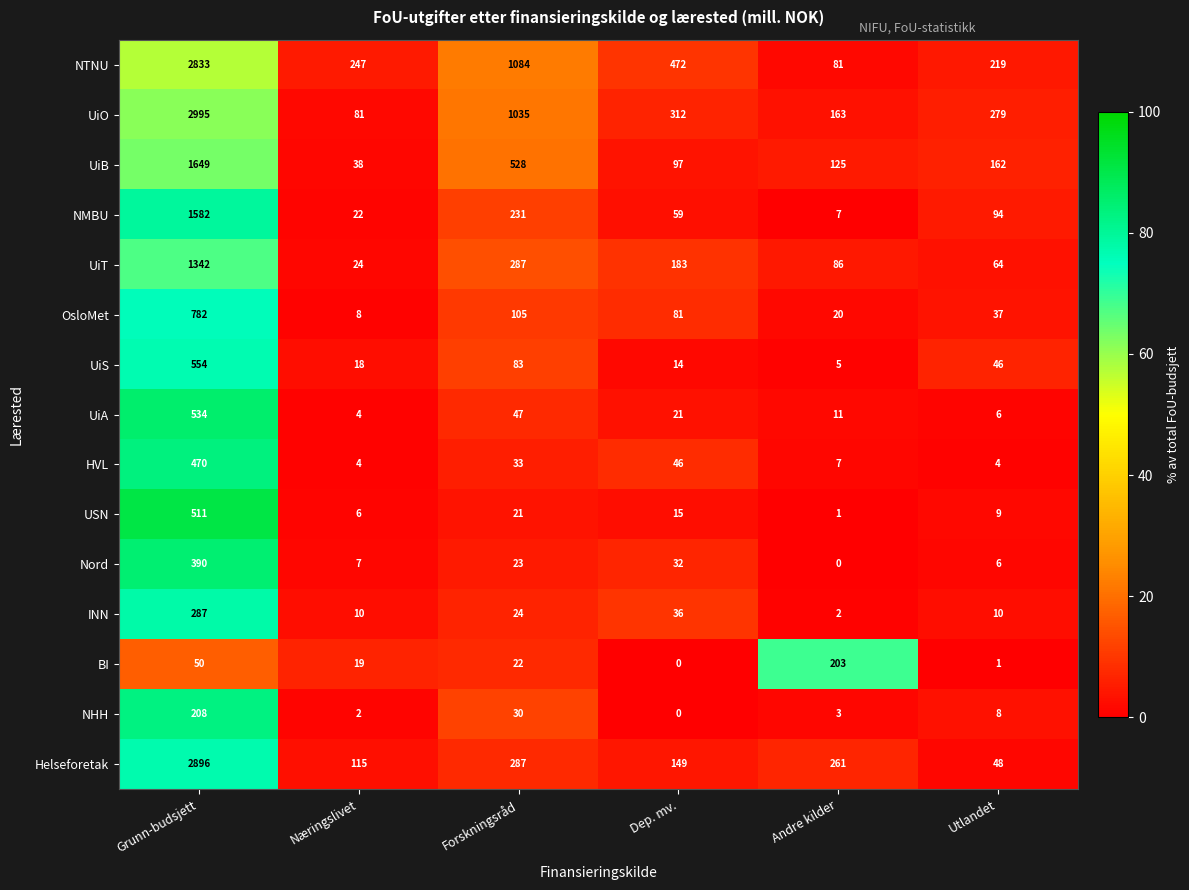

Which series has the largest range (max minus min)?

UiO